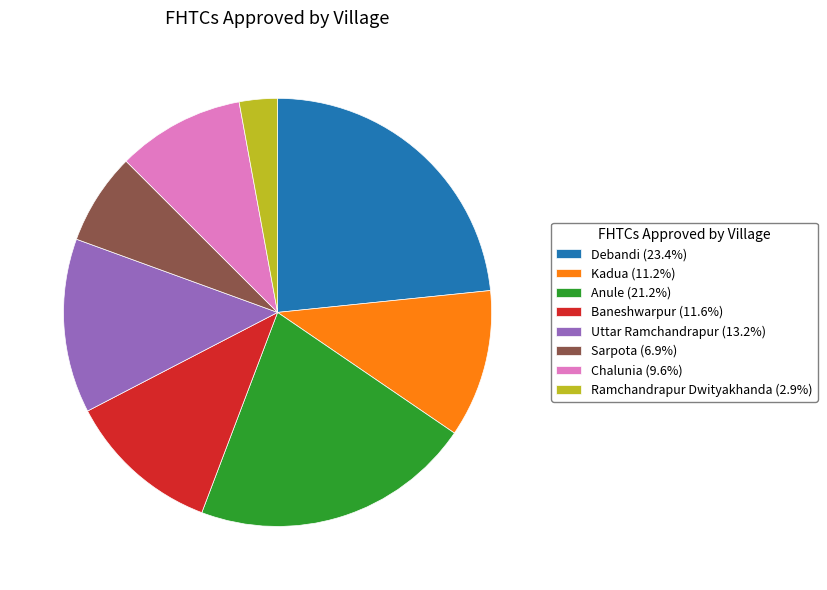

Does Uttar Ramchandrapur account for over 50% of the chart?

No